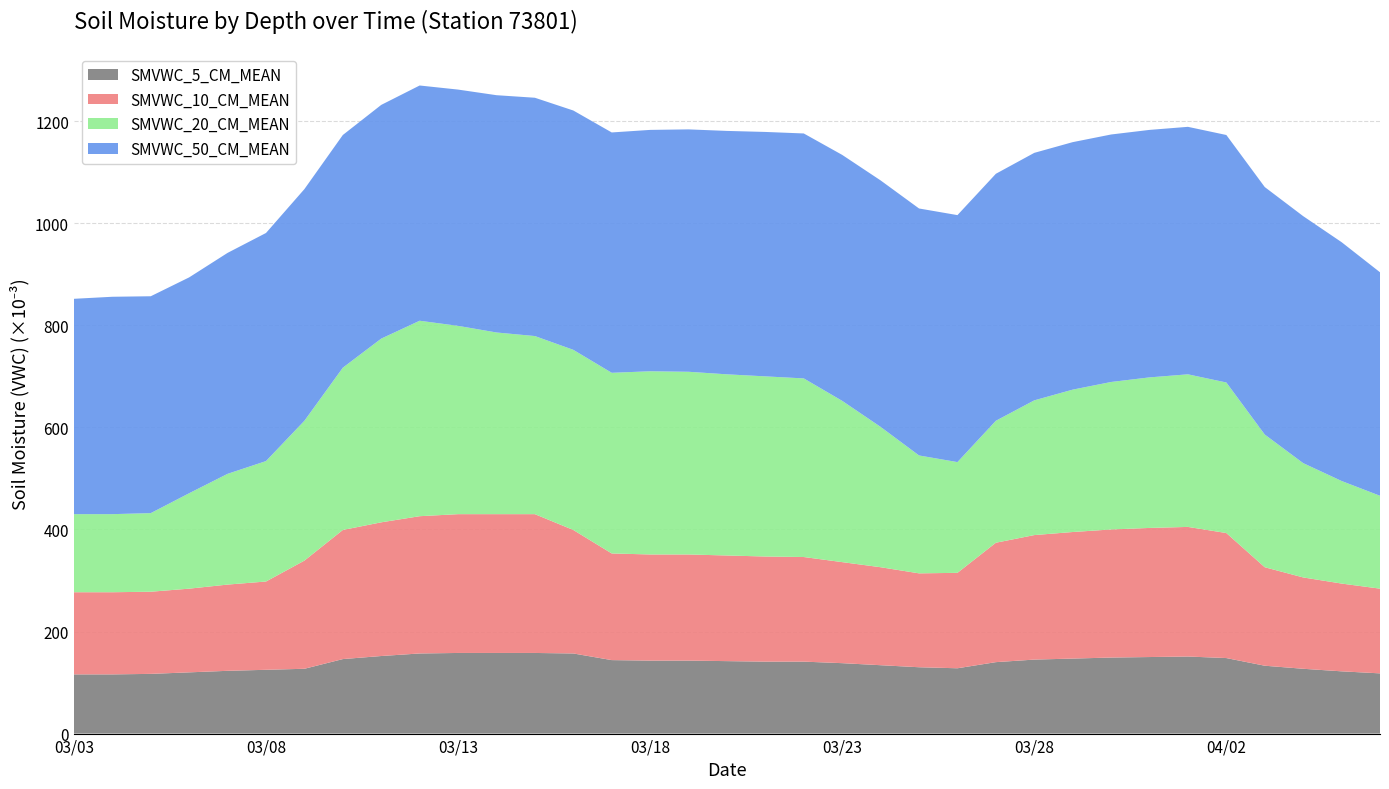

Reading left to right, transcribe all the data shown in this chart.

SMVWC_5_CM_MEAN: 20240303=0.1	20240304=0.1	20240305=0.1	20240306=0.1	20240307=0.1	20240308=0.1	20240309=0.1	20240310=0.1	20240311=0.2	20240312=0.2	20240313=0.2	20240314=0.2	20240315=0.2	20240316=0.2	20240317=0.1	20240318=0.1	20240319=0.1	20240320=0.1	20240321=0.1	20240322=0.1	20240323=0.1	20240324=0.1	20240325=0.1	20240326=0.1	20240327=0.1	20240328=0.1	20240329=0.1	20240330=0.1	20240331=0.1	20240401=0.2	20240402=0.1	20240403=0.1	20240404=0.1	20240405=0.1	20240406=0.1
SMVWC_10_CM_MEAN: 20240303=0.2	20240304=0.2	20240305=0.2	20240306=0.2	20240307=0.2	20240308=0.2	20240309=0.2	20240310=0.3	20240311=0.3	20240312=0.3	20240313=0.3	20240314=0.3	20240315=0.3	20240316=0.2	20240317=0.2	20240318=0.2	20240319=0.2	20240320=0.2	20240321=0.2	20240322=0.2	20240323=0.2	20240324=0.2	20240325=0.2	20240326=0.2	20240327=0.2	20240328=0.2	20240329=0.2	20240330=0.3	20240331=0.3	20240401=0.3	20240402=0.2	20240403=0.2	20240404=0.2	20240405=0.2	20240406=0.2
SMVWC_20_CM_MEAN: 20240303=0.2	20240304=0.2	20240305=0.2	20240306=0.2	20240307=0.2	20240308=0.2	20240309=0.3	20240310=0.3	20240311=0.4	20240312=0.4	20240313=0.4	20240314=0.4	20240315=0.3	20240316=0.4	20240317=0.4	20240318=0.4	20240319=0.4	20240320=0.4	20240321=0.4	20240322=0.3	20240323=0.3	20240324=0.3	20240325=0.2	20240326=0.2	20240327=0.2	20240328=0.3	20240329=0.3	20240330=0.3	20240331=0.3	20240401=0.3	20240402=0.3	20240403=0.3	20240404=0.2	20240405=0.2	20240406=0.2
SMVWC_50_CM_MEAN: 20240303=0.4	20240304=0.4	20240305=0.4	20240306=0.4	20240307=0.4	20240308=0.4	20240309=0.5	20240310=0.5	20240311=0.5	20240312=0.5	20240313=0.5	20240314=0.5	20240315=0.5	20240316=0.5	20240317=0.5	20240318=0.5	20240319=0.5	20240320=0.5	20240321=0.5	20240322=0.5	20240323=0.5	20240324=0.5	20240325=0.5	20240326=0.5	20240327=0.5	20240328=0.5	20240329=0.5	20240330=0.5	20240331=0.5	20240401=0.5	20240402=0.5	20240403=0.5	20240404=0.5	20240405=0.5	20240406=0.4